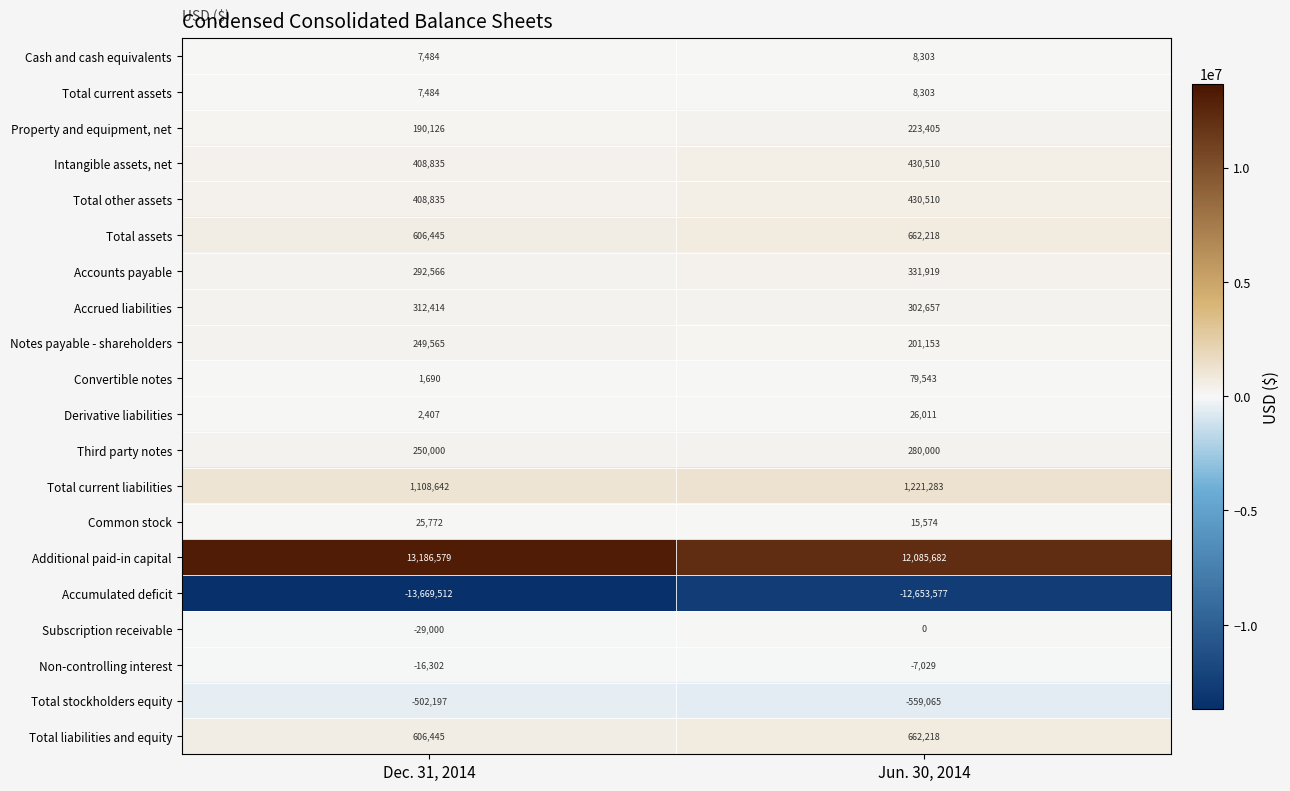

Which category has the lowest value across all series?

Dec. 31, 2014